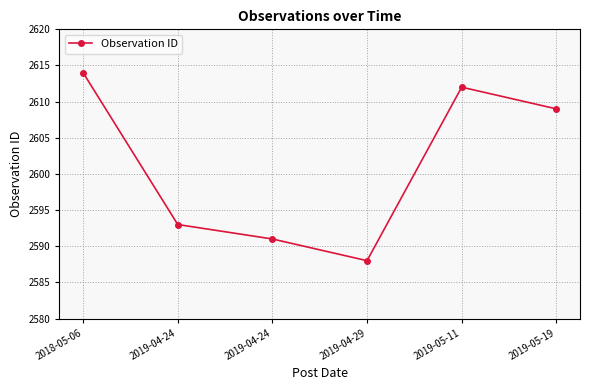

How many lines are shown in the chart?

1